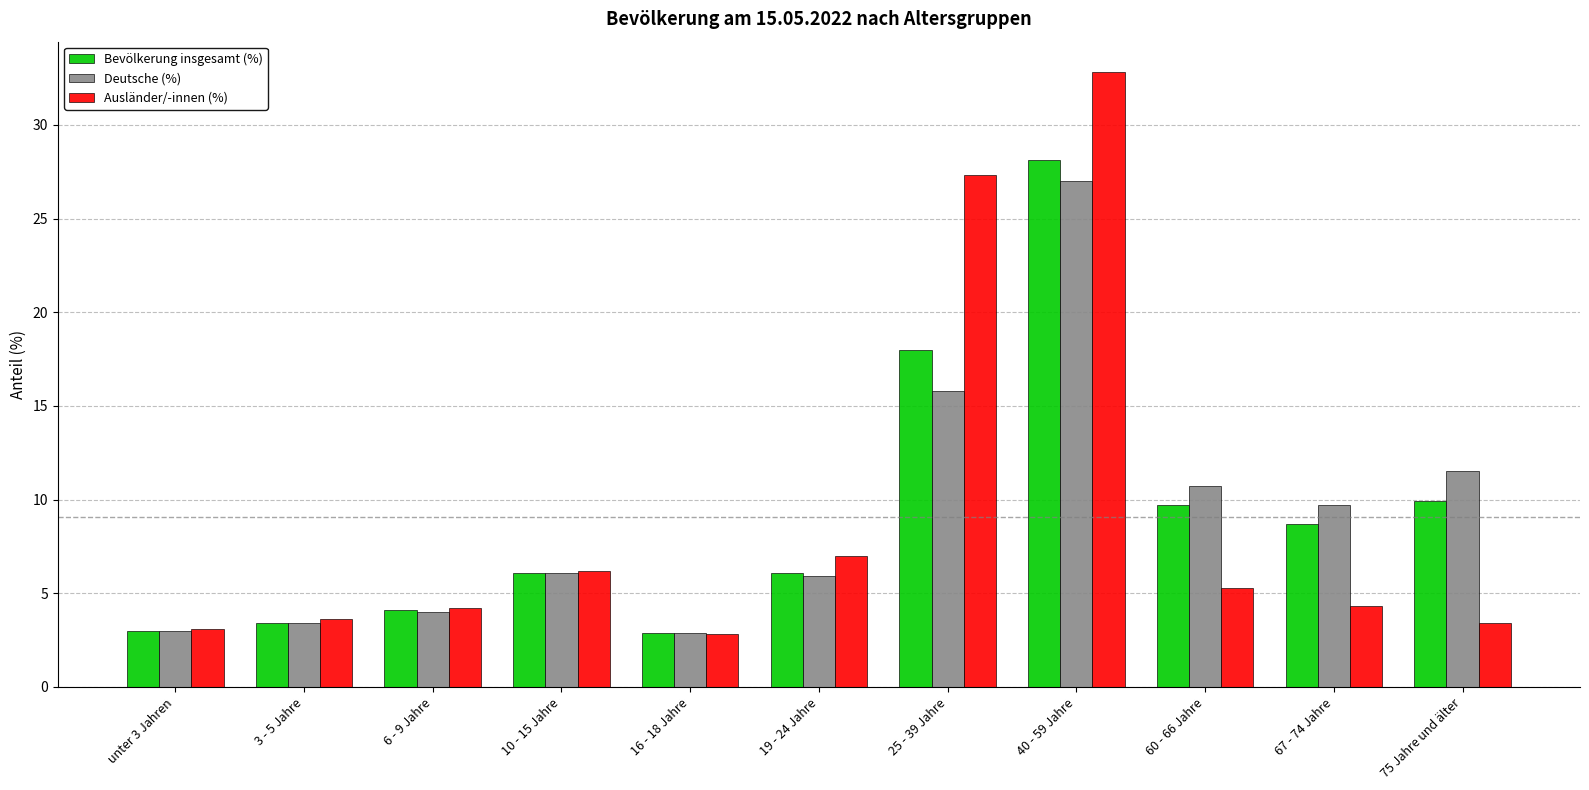

At which category is the sum across all series the highest?

40 - 59 Jahre